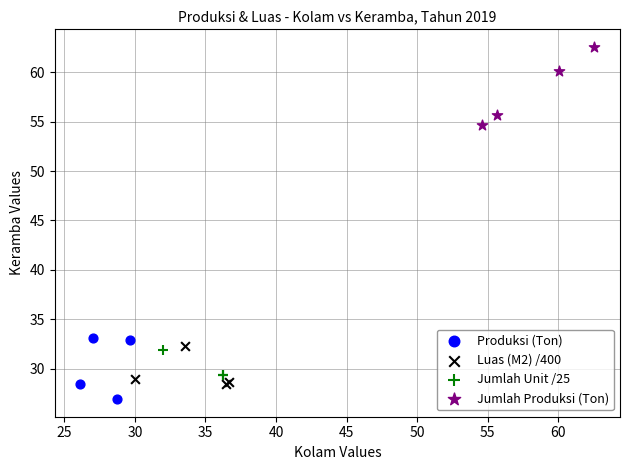

Which series contains the highest Y value?

Jumlah Produksi (Ton)